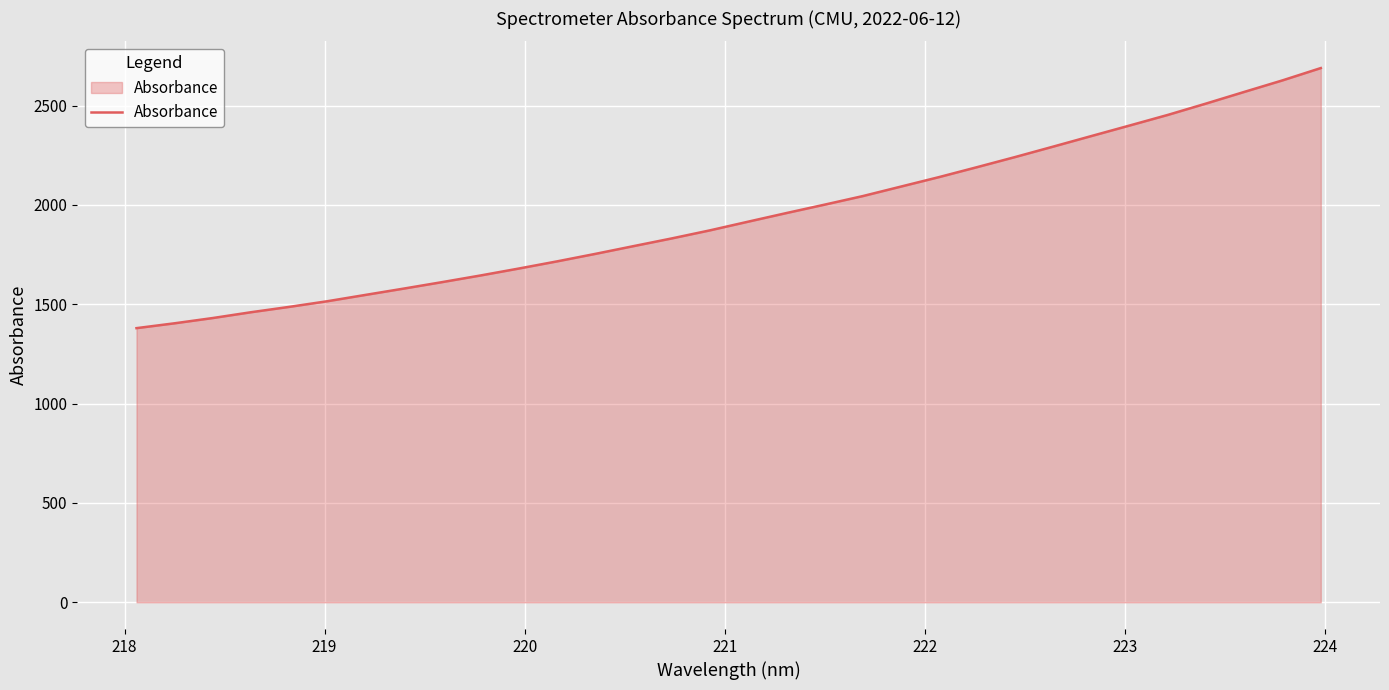

What is the minimum value shown in the chart?

1379.8